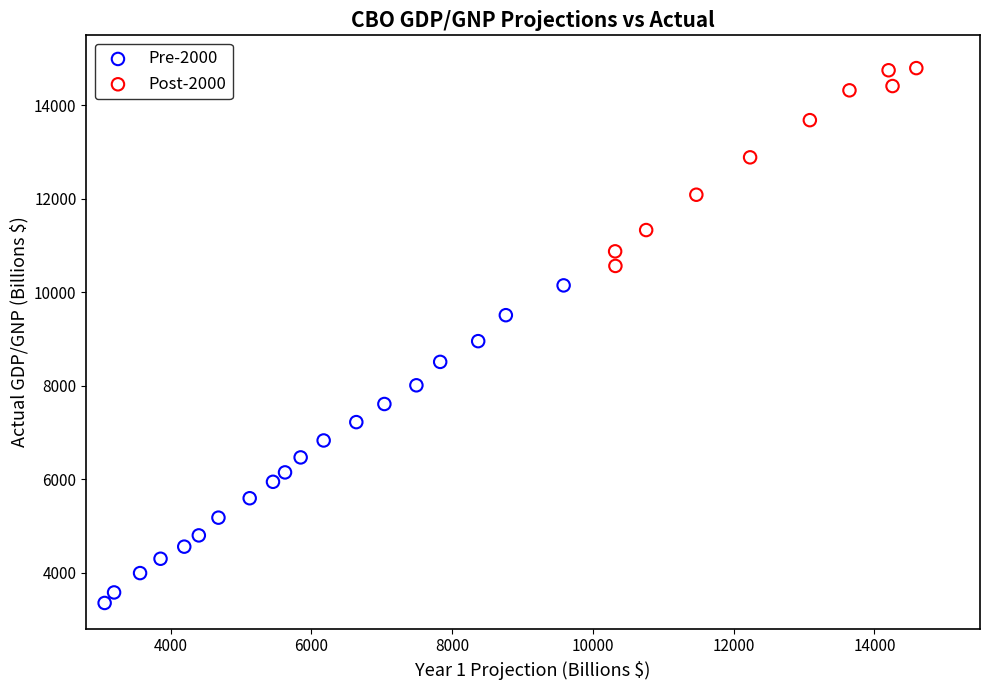

Which series has the widest spread of Y values?

Pre-2000